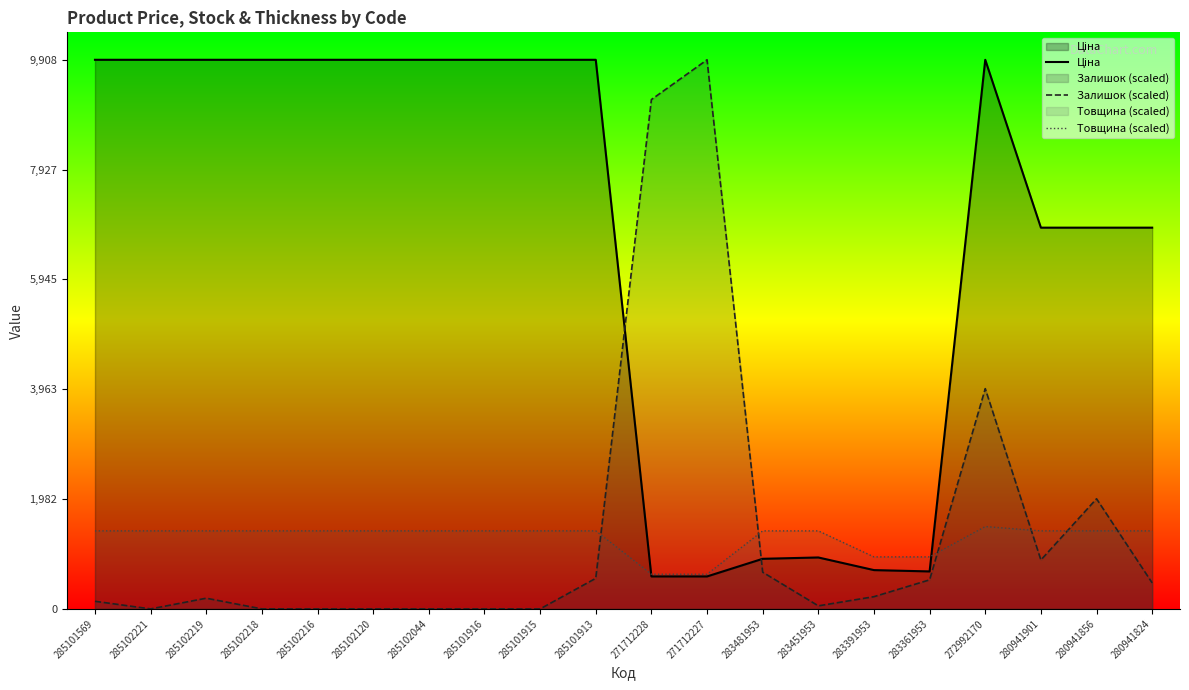

What position from the left is 283481953?

13